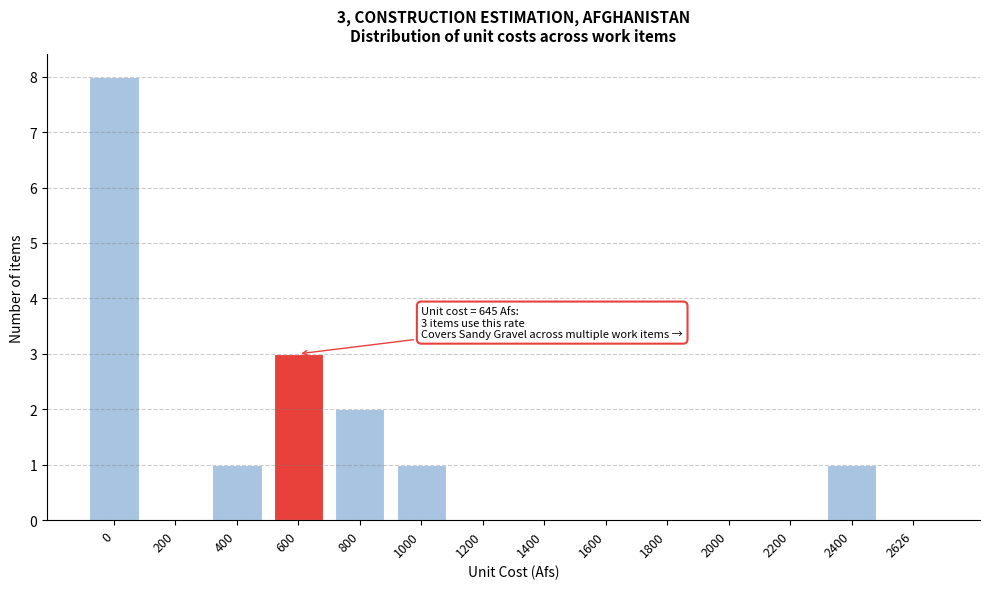

Reading right to left, transcribe all the data shown in this chart.

2626=0	2400=1	2200=0	2000=0	1800=0	1600=0	1400=0	1200=0	1000=1	800=2	600=3	400=1	200=0	0=8